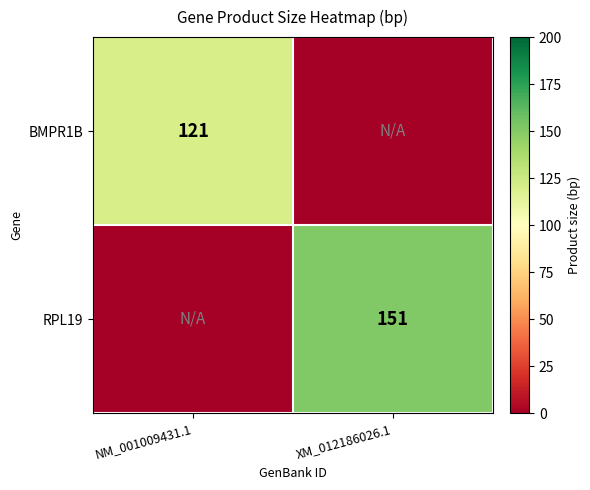

True or false: RPL19 has a value of 49 at XM_012186026.1.

False